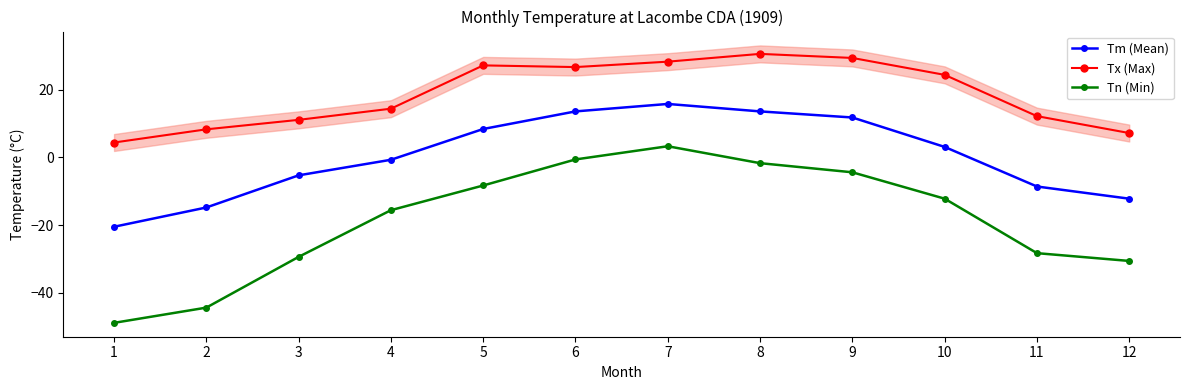

Reading left to right, transcribe all the data shown in this chart.

Tm (Mean): -20.5	-14.8	-5.3	-0.7	8.4	13.6	15.8	13.6	11.8	3.1	-8.6	-12.2
Tx (Max): 4.4	8.3	11.1	14.4	27.2	26.7	28.3	30.6	29.4	24.4	12.2	7.2
Tn (Min): -48.9	-44.4	-29.4	-15.6	-8.3	-0.6	3.3	-1.7	-4.4	-12.2	-28.3	-30.6